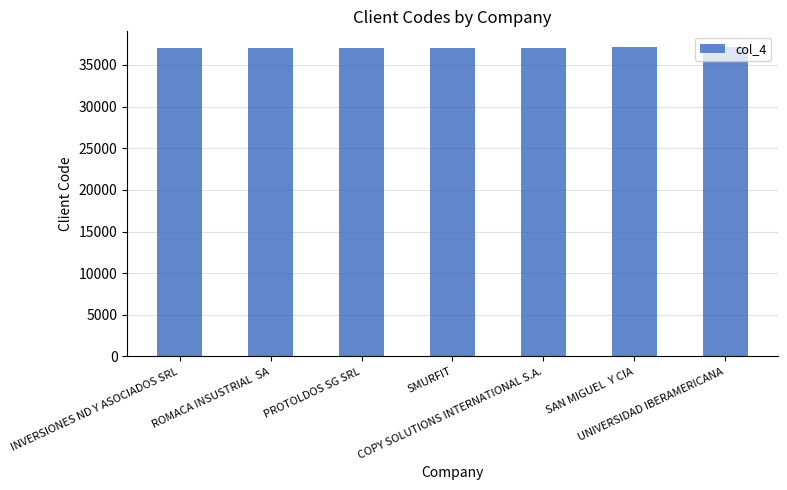

What is the average value?

37084